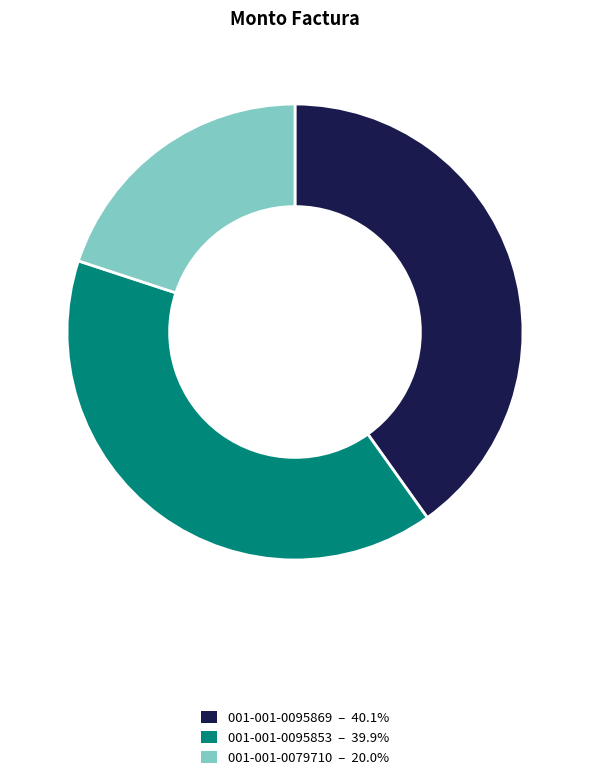

Is the sum of 001-001-0095869 and 001-001-0079710 greater than half?

Yes